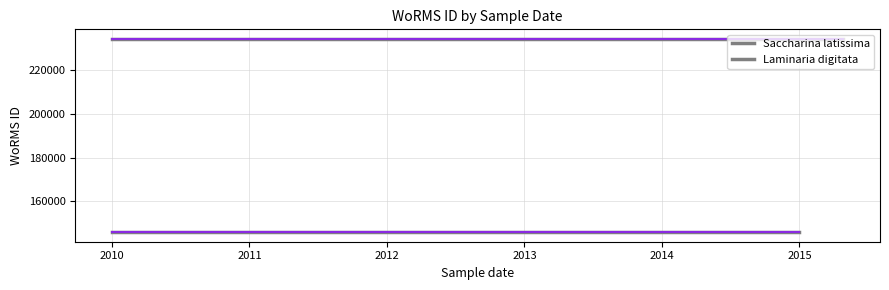

What is the value of the Saccharina latissima point at the 2nd from the left?

234483